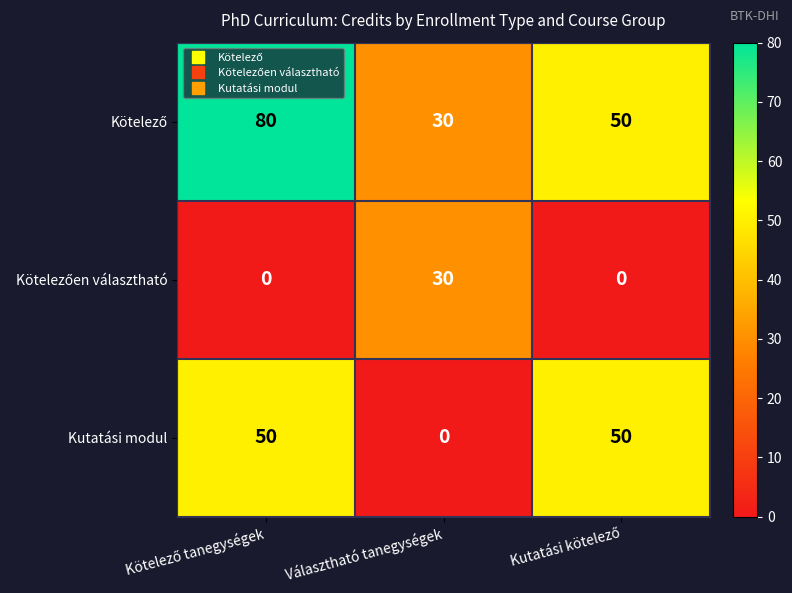

What is the difference between the highest and lowest values at Választható tanegységek?

30